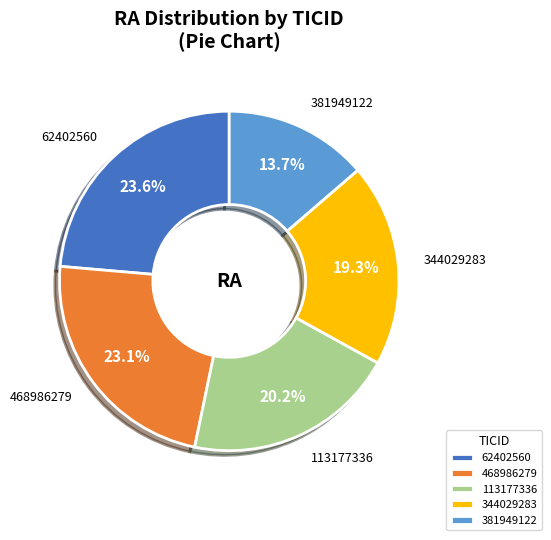

To the nearest percent, what is the difference between the 344029283 and 468986279 slice percentages?

4%